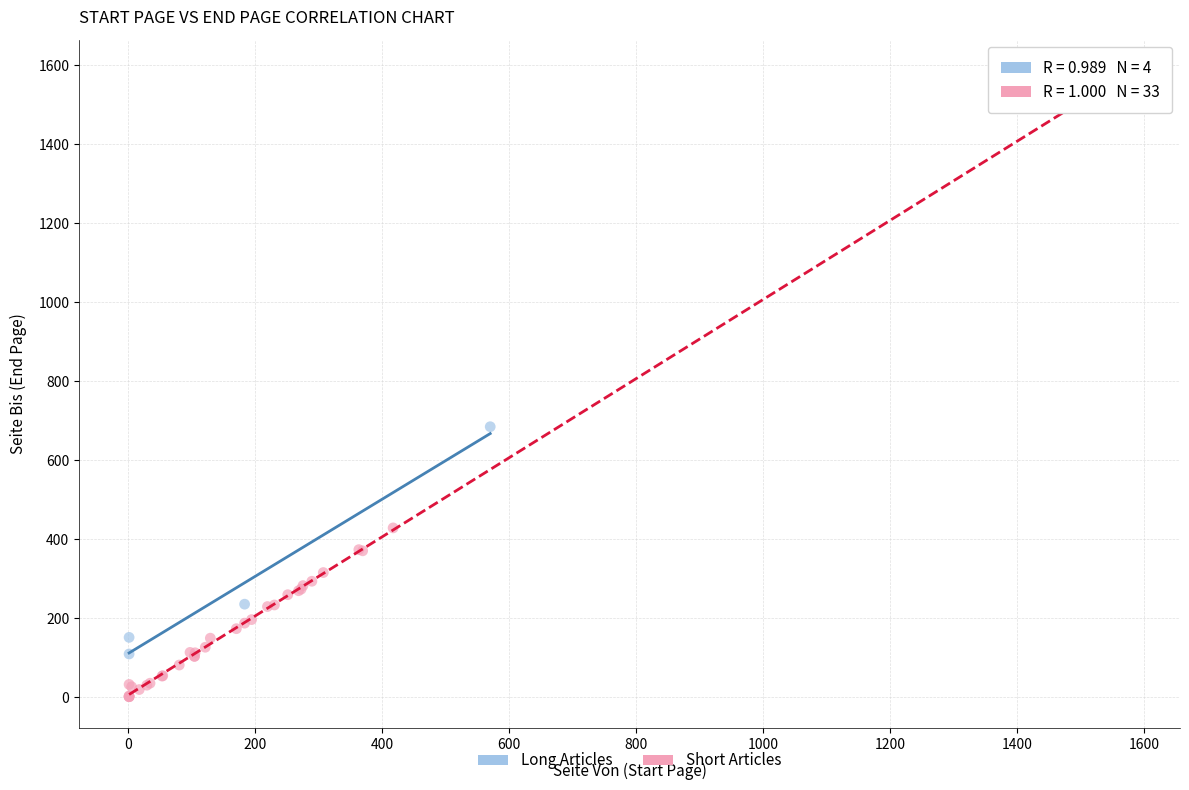

Which series reaches the maximum Y coordinate?

Short Articles